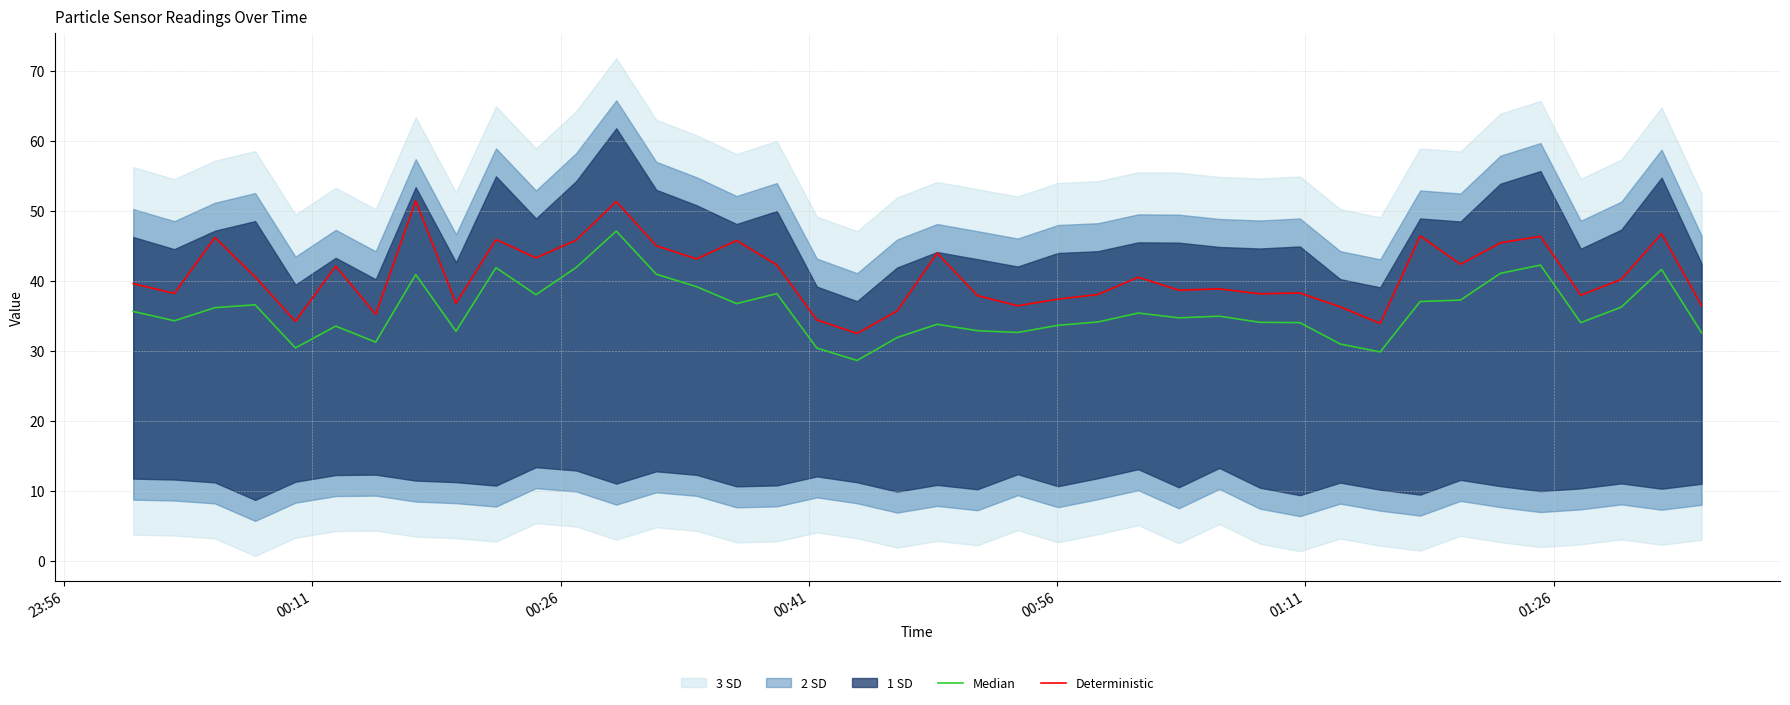

What is the highest value of the Deterministic series?

51.4